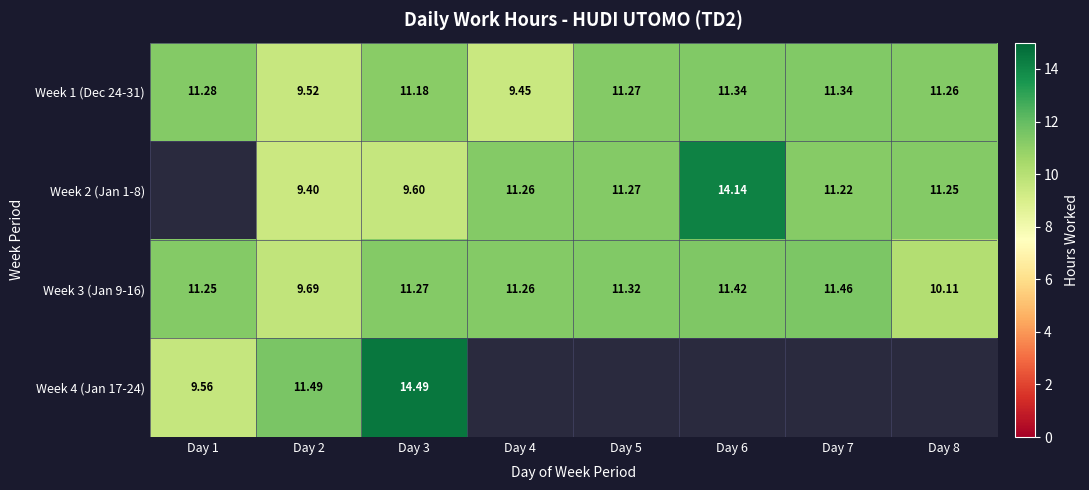

True or false: Week 1 (Dec 24-31) has a value of 5.2 at Day 2.

False